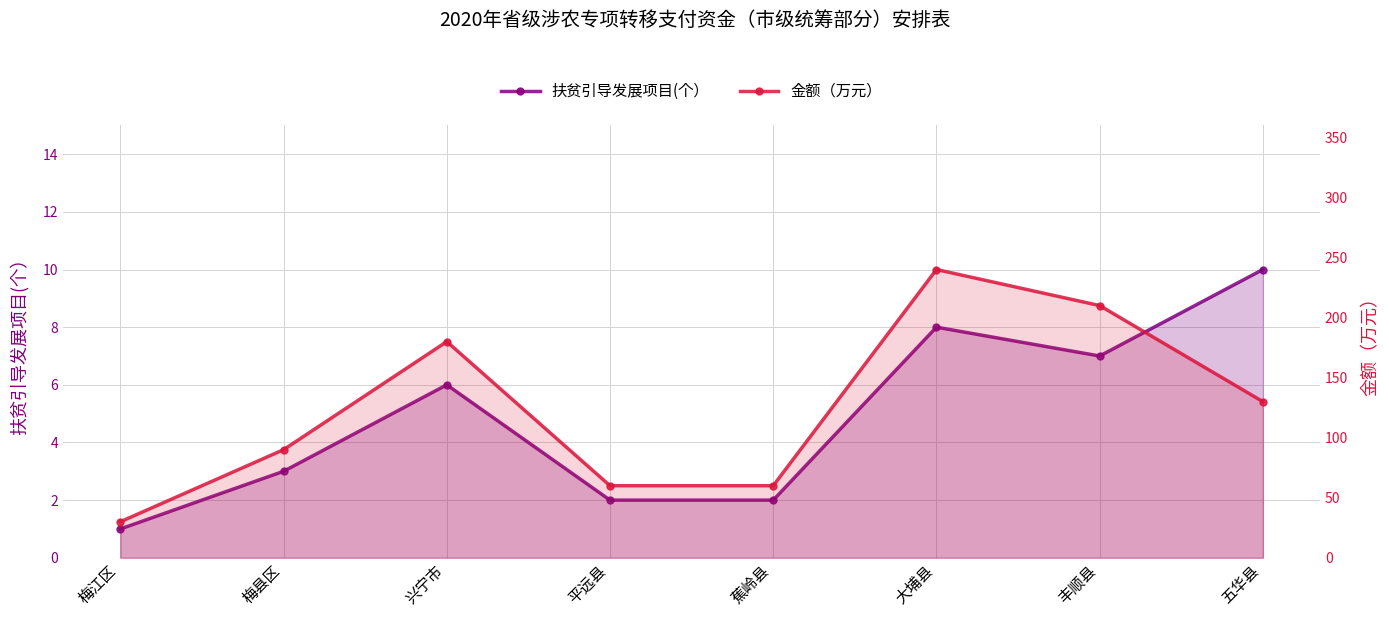

True or false: 金额（万元） and 扶贫引导发展项目(个） intersect in this chart.

False